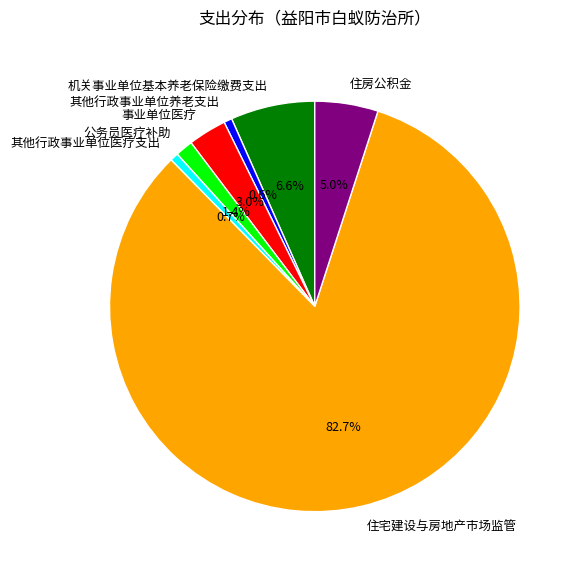

To the nearest percent, what is the difference between the 公务员医疗补助 and 住宅建设与房地产市场监管 slice percentages?

81%